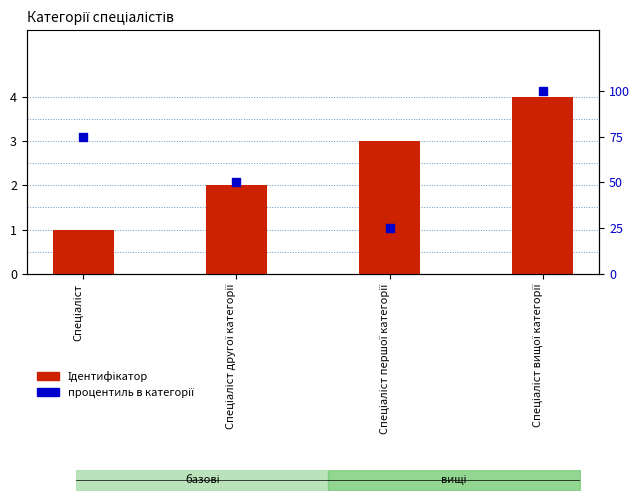

What is the total value across all series at Спеціаліст?

76